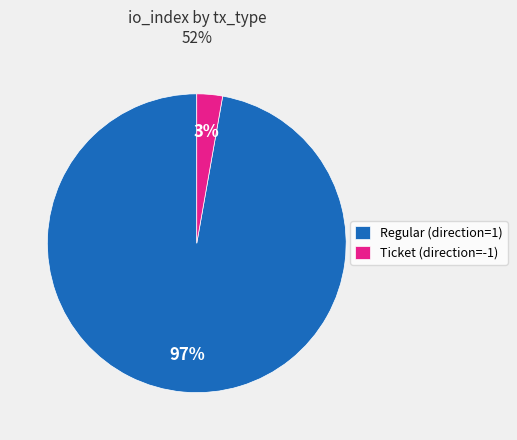

Does Ticket represent more than half of the total?

No